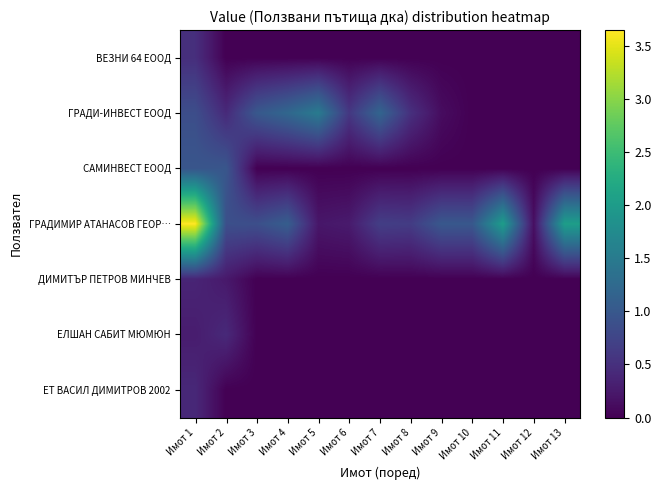

What is the total value across all series at Имот 12?

0.1